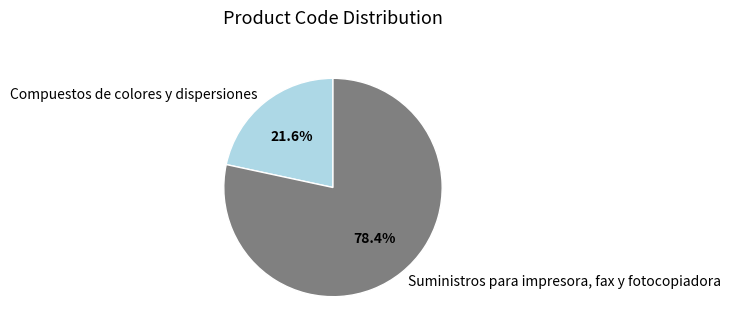

How many slices are in this pie chart?

2